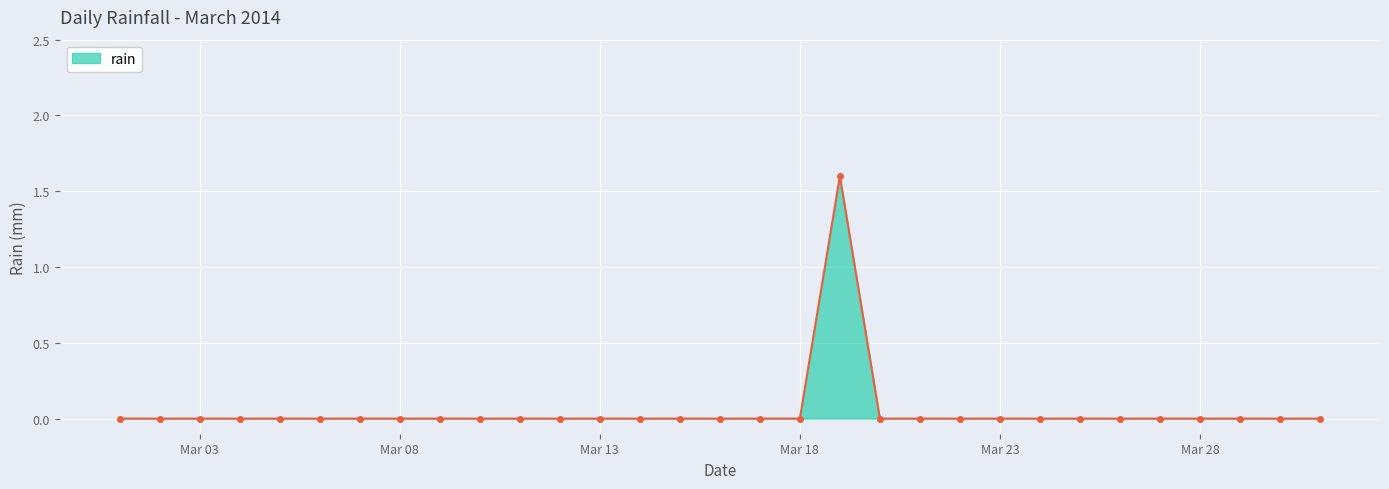

What is the maximum value shown in the chart?

1.6